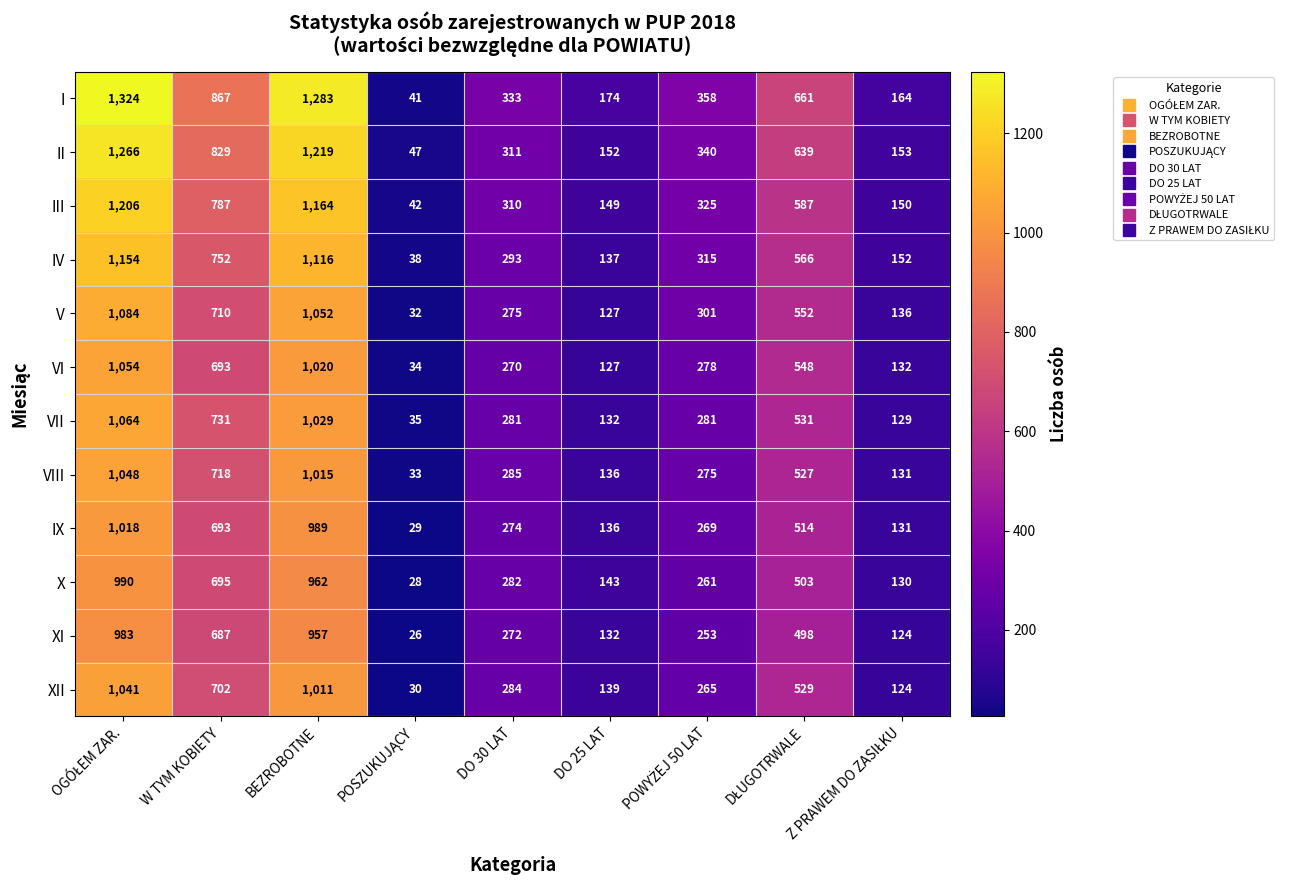

What is the maximum value shown in the chart?

1324